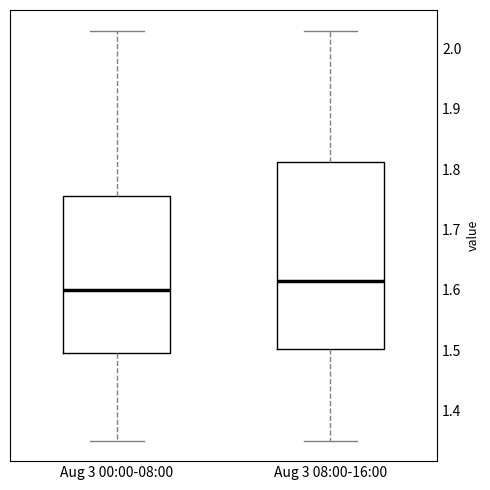

Reading left to right, transcribe this box plot: for each box, give where its median line is, the range the box spans, and where its two whiskers end, as read against the y-axis. The values are not printed on the chart, so give them approximately, as read against the axis.

Aug 3 00:00-08:00: median 1.60, box 1.50 to 1.76, whiskers 1.35 to 2.03
Aug 3 08:00-16:00: median 1.62, box 1.50 to 1.81, whiskers 1.35 to 2.03